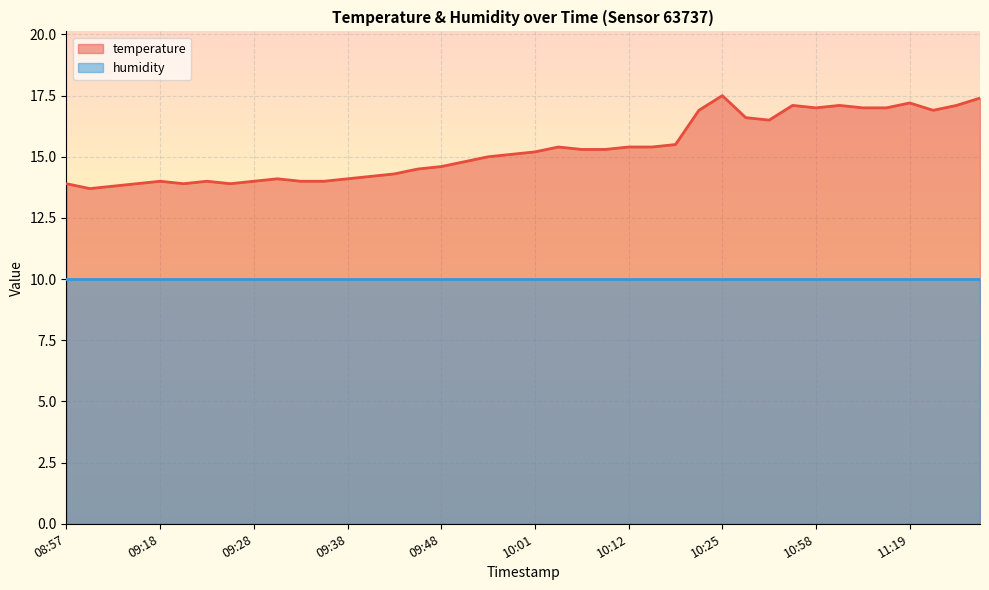

What is the difference between the maximum and second lowest values?

3.7